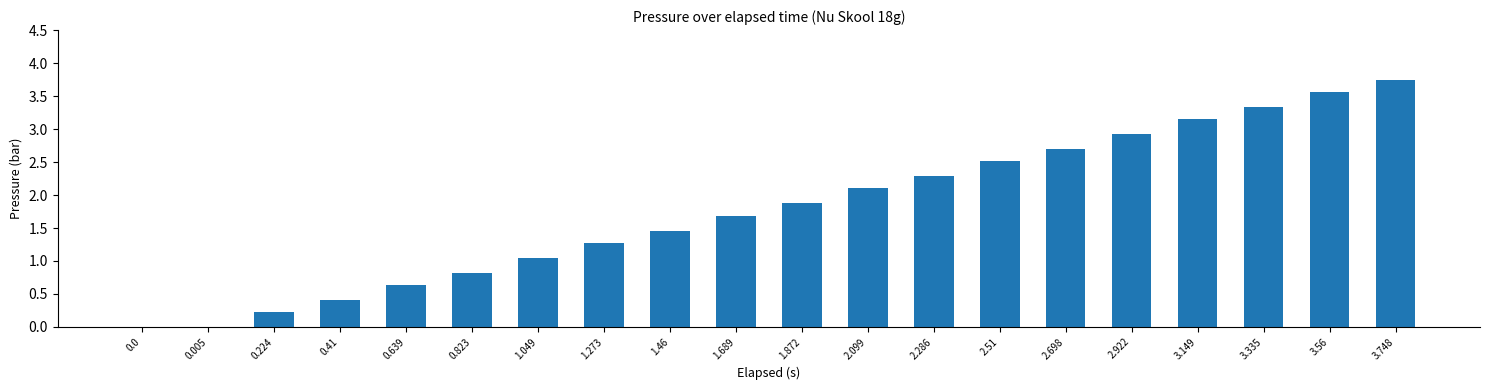

True or false: the data shows 0.7 at 0.41.

False